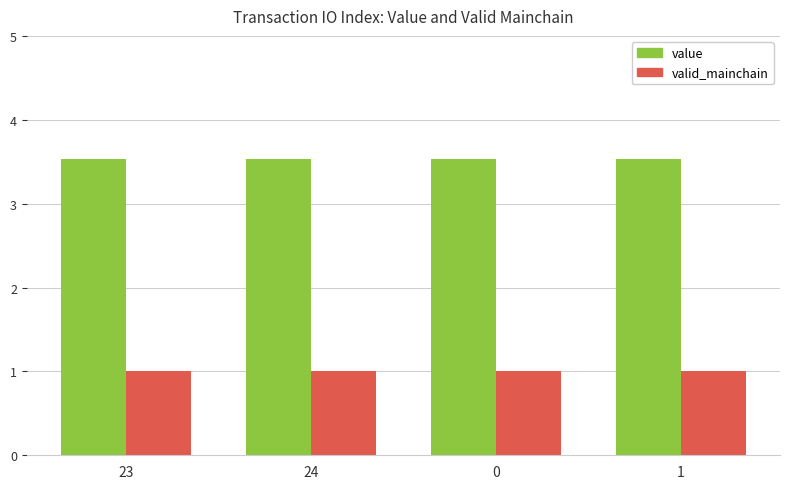

What are all the series names shown in the legend?

value, valid_mainchain